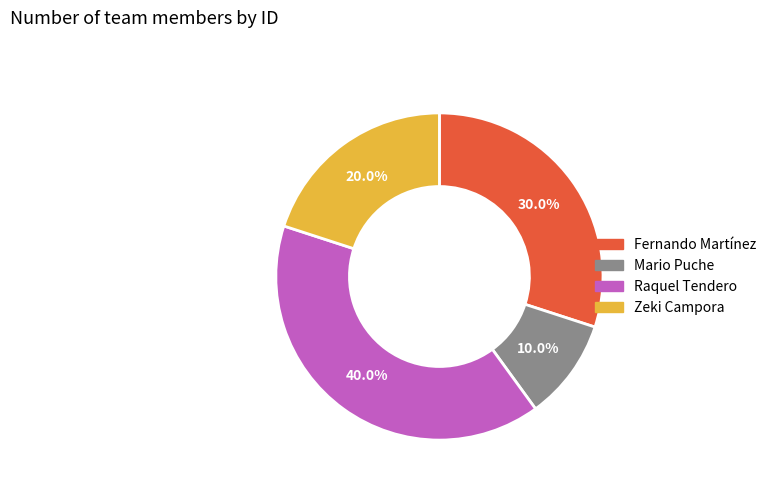

Which category has the biggest portion of the pie?

Raquel Tendero